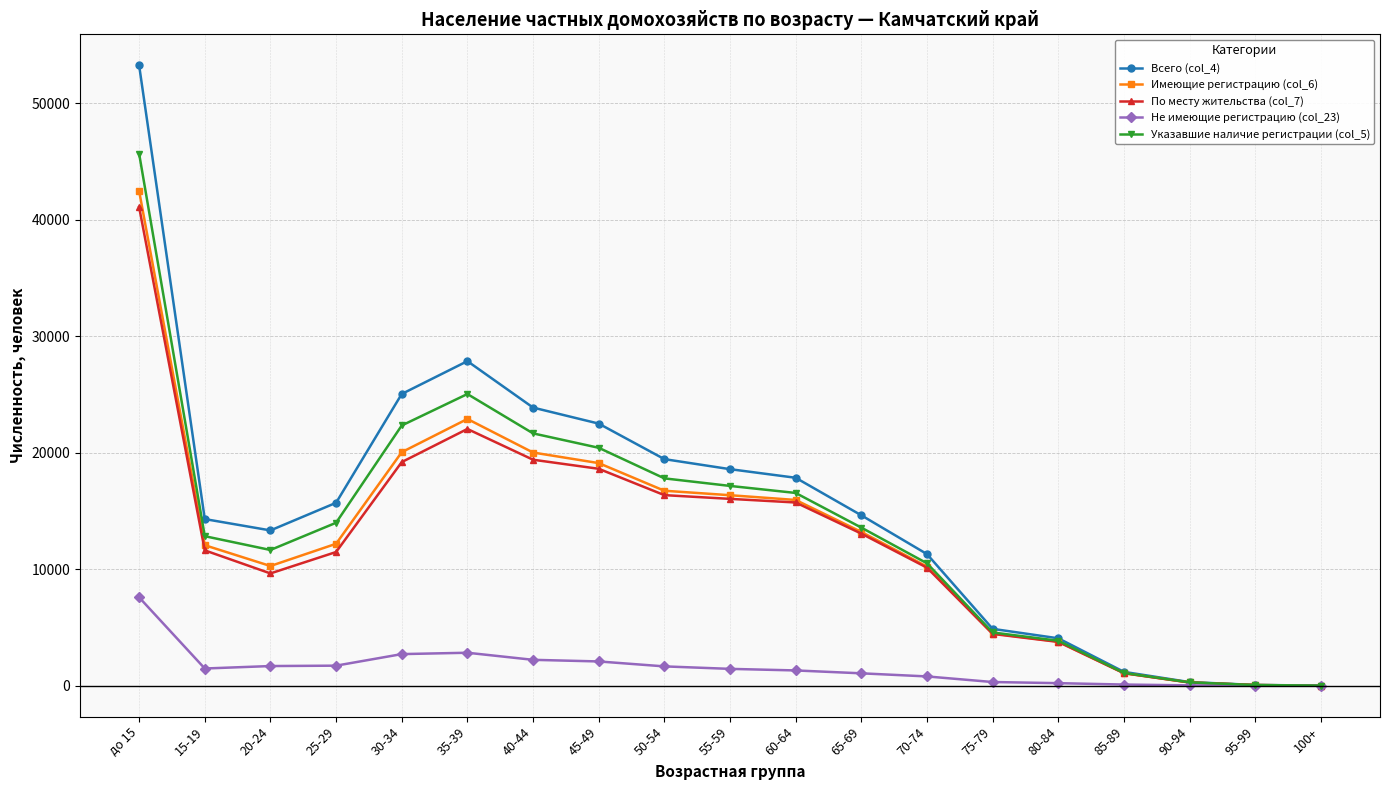

At how many categories does at least one series exceed 2964?

15